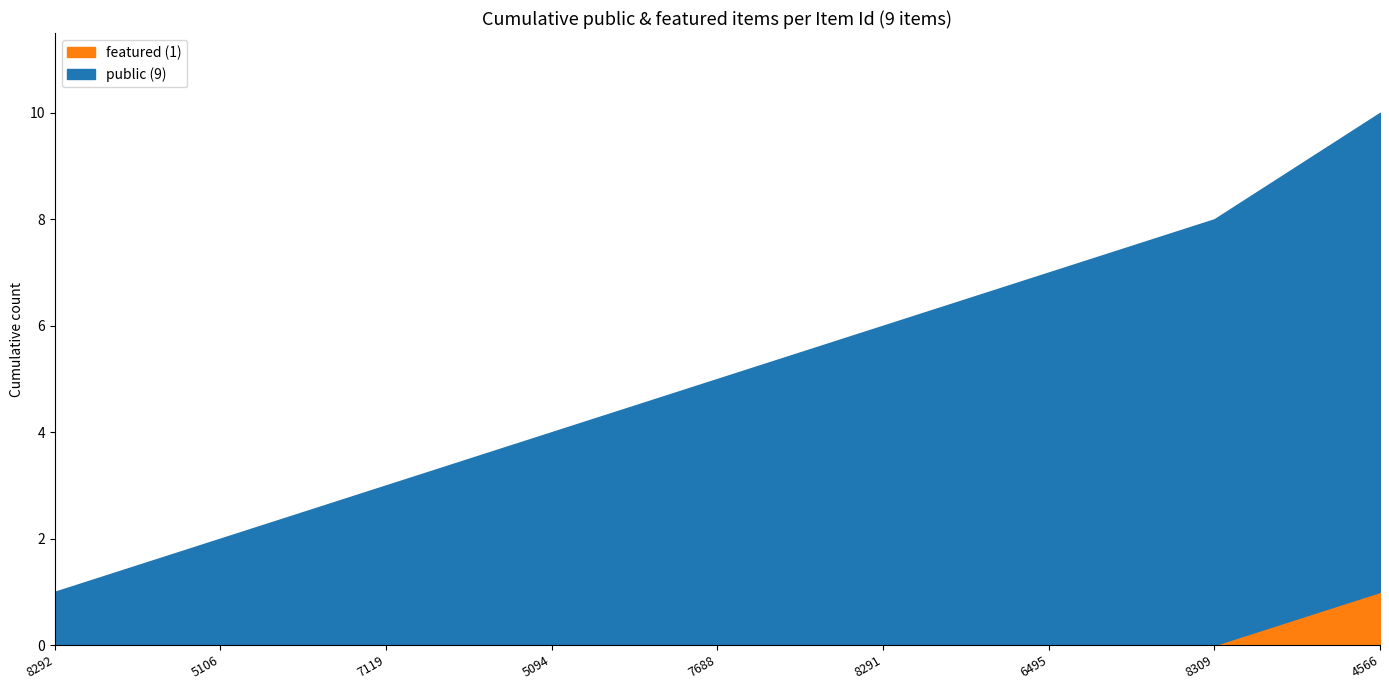

Rank the categories by value from lowest to highest.

8292, 5106, 7119, 5094, 7688, 8291, 6495, 8309, 4566